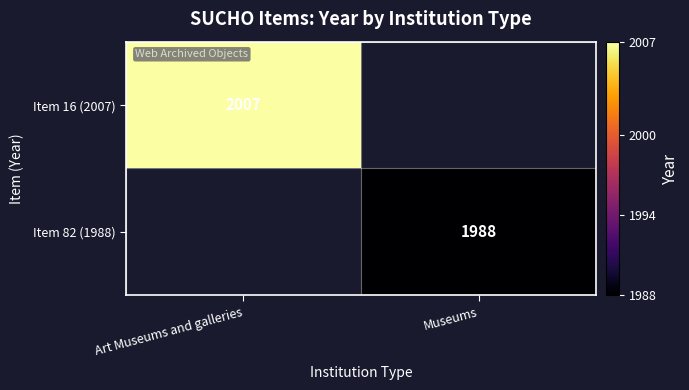

The Item 82 (1988) series shows 446 at Museums. True or false?

False